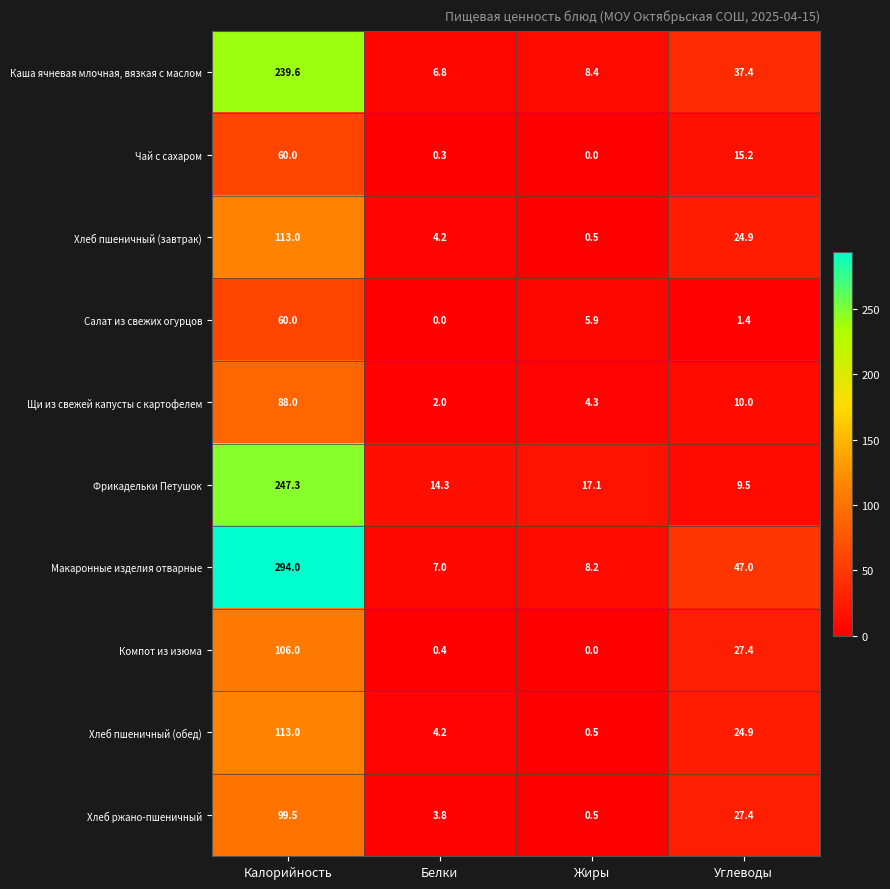

Which category has the lowest value in the Чай с сахаром series?

Жиры